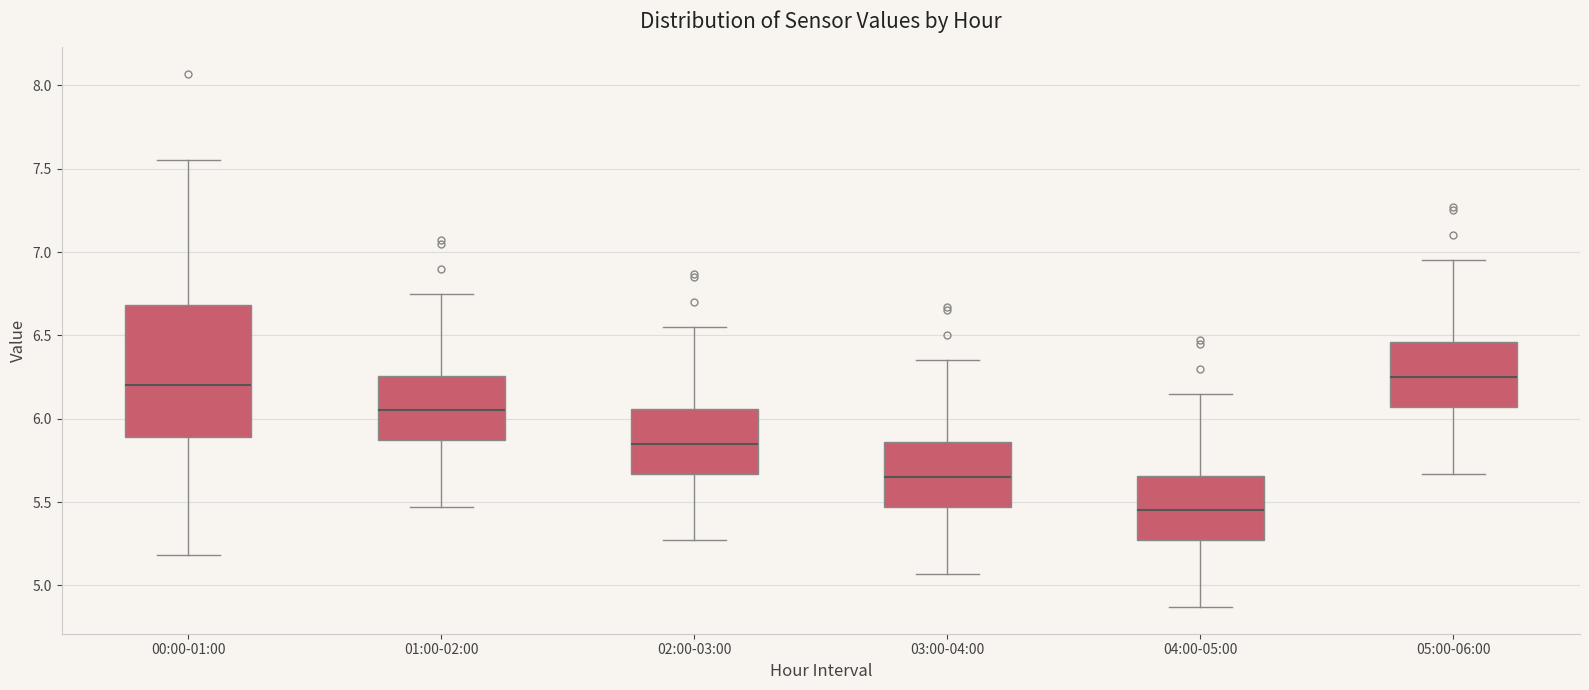

Where does the lower whisker of the box for 05:00-06:00 end on the y-axis? The values are not printed on the chart, so give them approximately, as read against the axis.

5.65